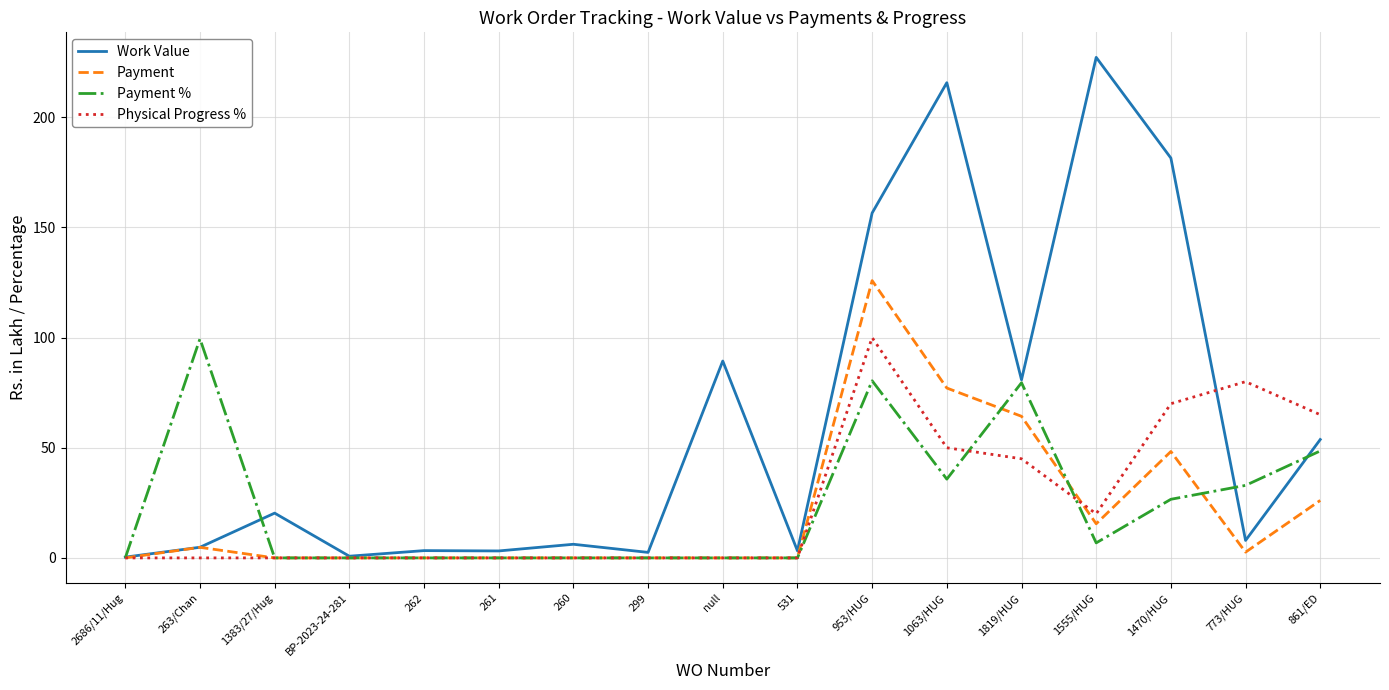

What is the maximum value for Payment?

125.9